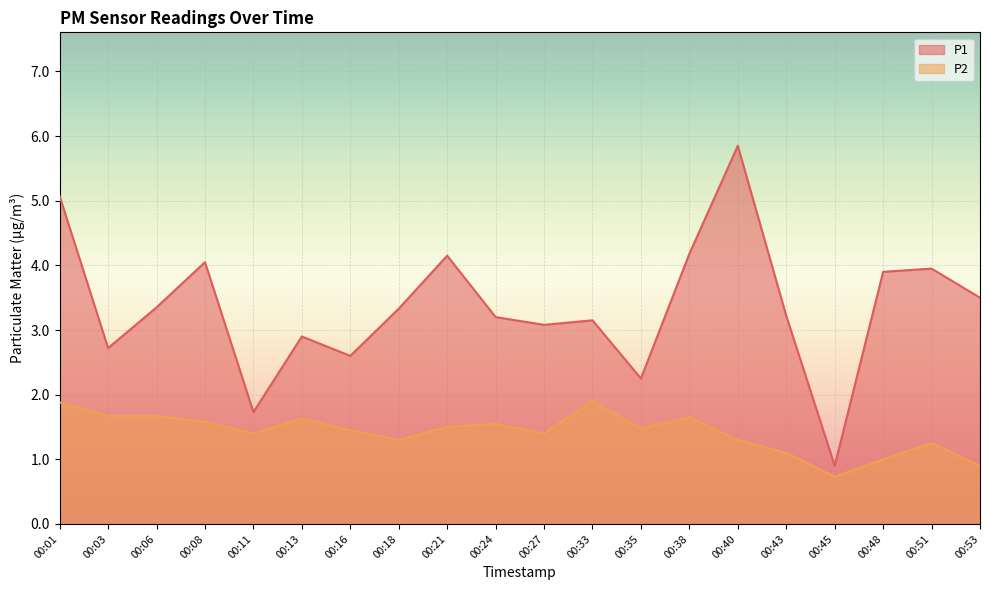

What is the sum of all P2 values?

28.3